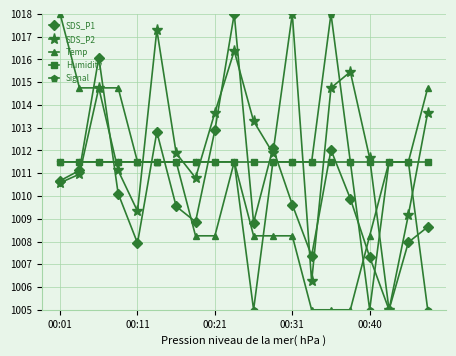

What is the value of the Temp point at the 6th from the left?

1011.5